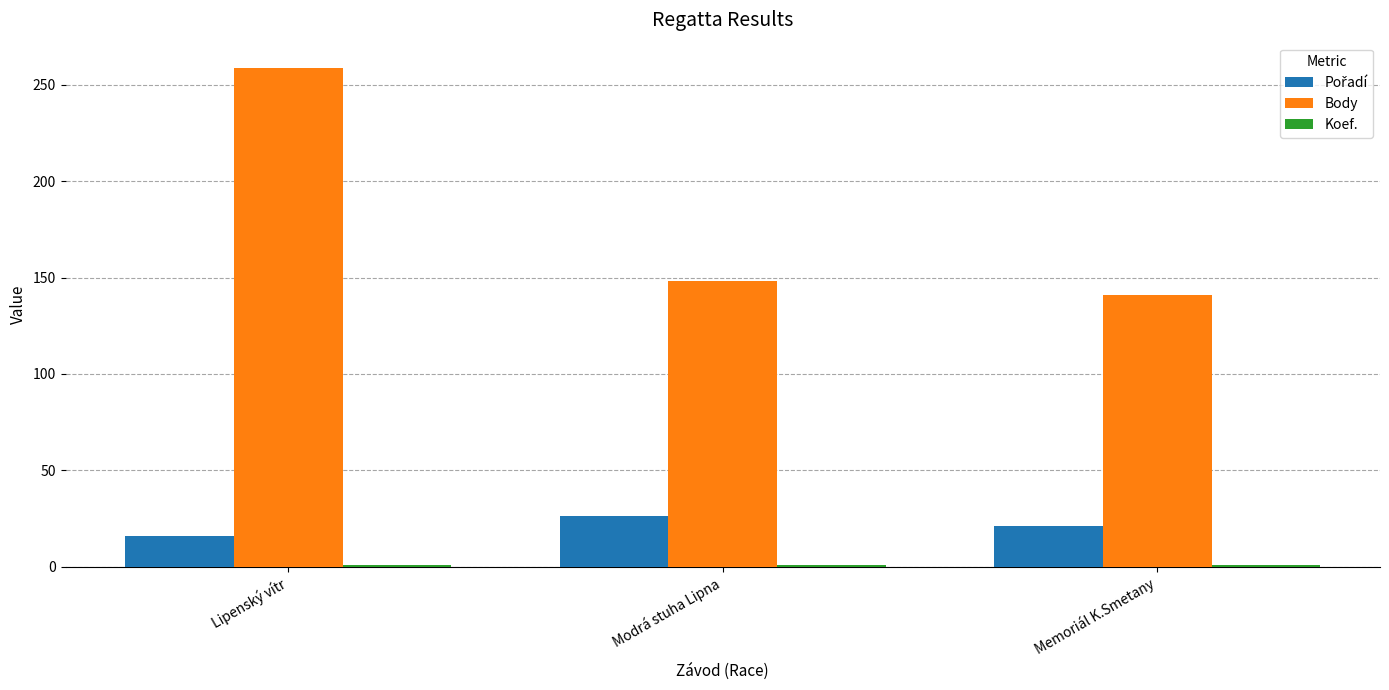

Rank the categories by Body value from highest to lowest.

Lipenský vítr, Modrá stuha Lipna, Memoriál K.Smetany